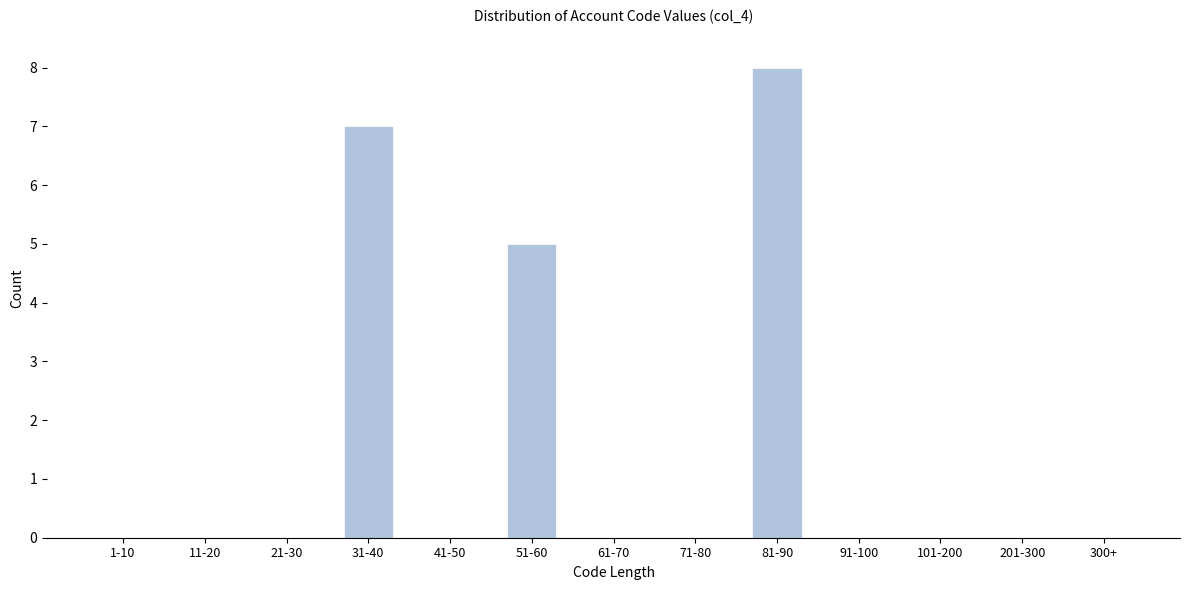

Reading left to right, what are all the values shown in this chart?

1-10=0	11-20=0	21-30=0	31-40=7	41-50=0	51-60=5	61-70=0	71-80=0	81-90=8	91-100=0	101-200=0	201-300=0	300+=0